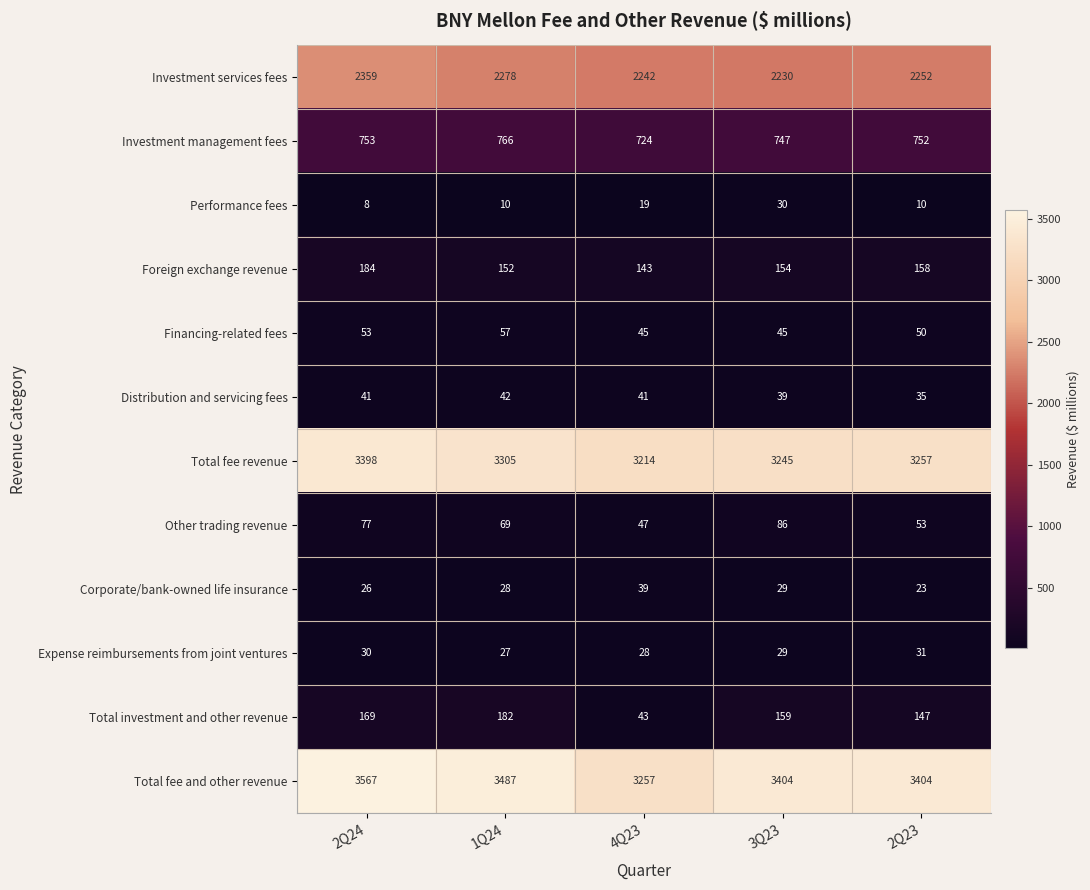

At which category is the sum across all series the highest?

2Q24